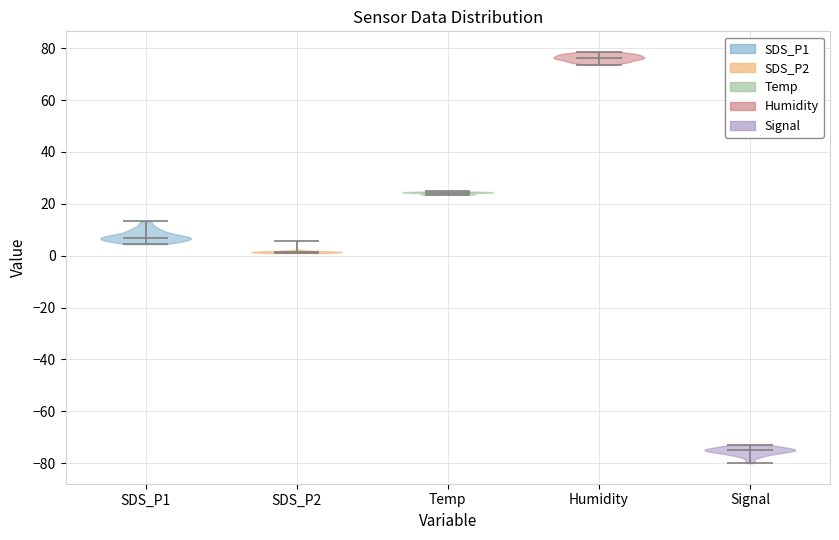

Reading left to right, read every violin against the y-axis: where its median line is, and the lowest and highest points it reaches. The values are not printed on the chart, so give them approximately, as read against the axis.

SDS_P1: median line 6, lowest point 4, highest point 14
SDS_P2: median line 2, lowest point 2, highest point 6
Temp: median line 24, lowest point 24, highest point 24
Humidity: median line 76, lowest point 74, highest point 78
Signal: median line -74, lowest point -80, highest point -72